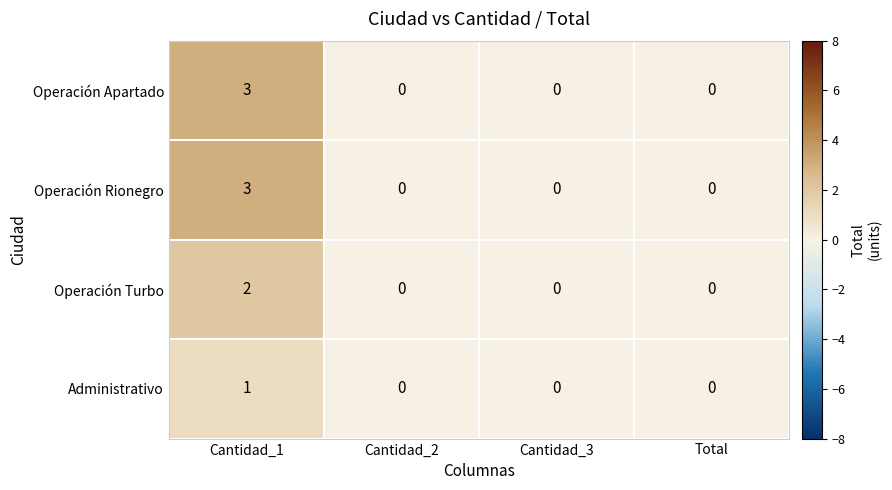

The Administrativo series shows 0 at Cantidad_2. True or false?

True